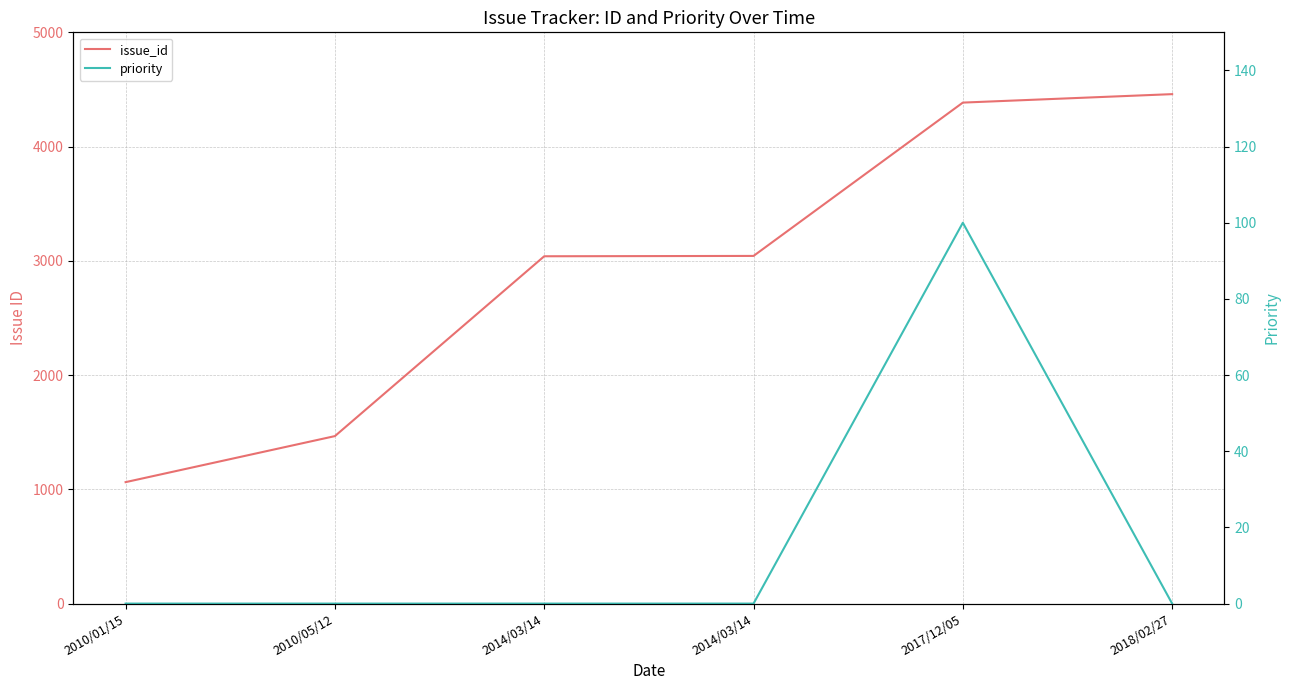

Which has a higher value, 2010/05/12 or 2010/01/15?

2010/05/12